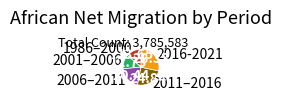

Is there any slice that represents more than half of the pie?

No